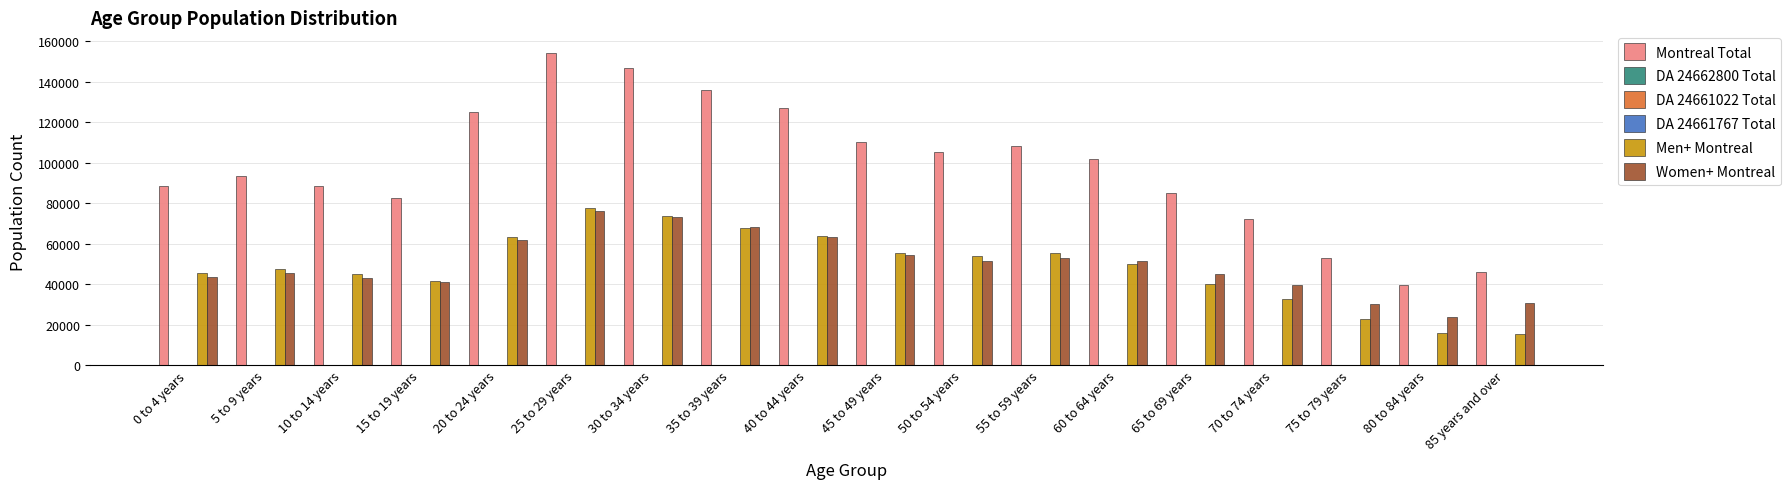

What is the greatest value displayed?

153995